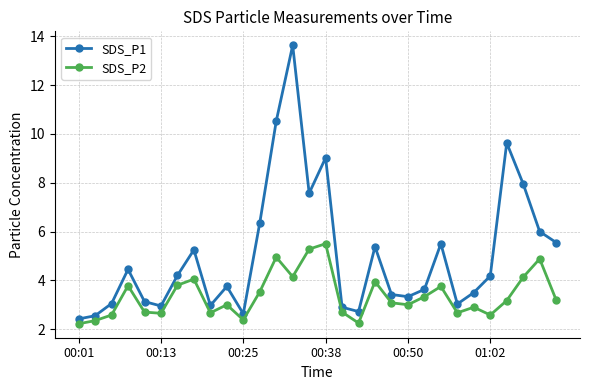

Which series has the widest spread of values?

SDS_P1